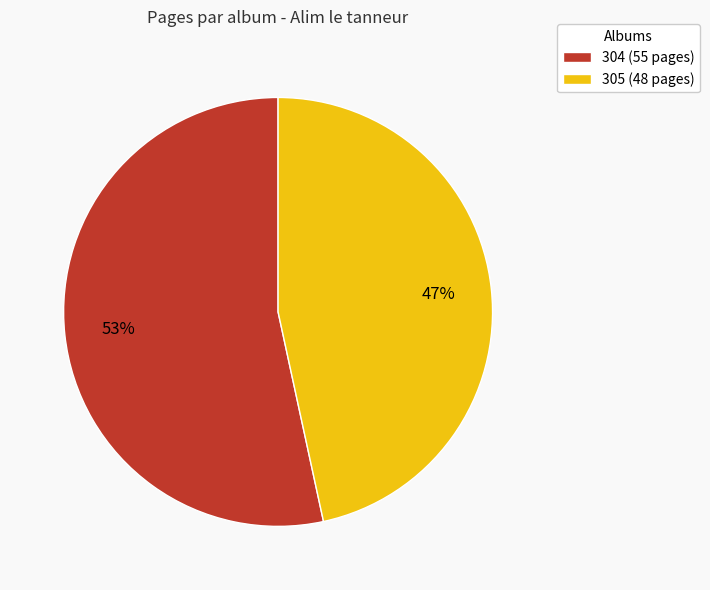

True or false: 305 accounts for 47% of the total.

True